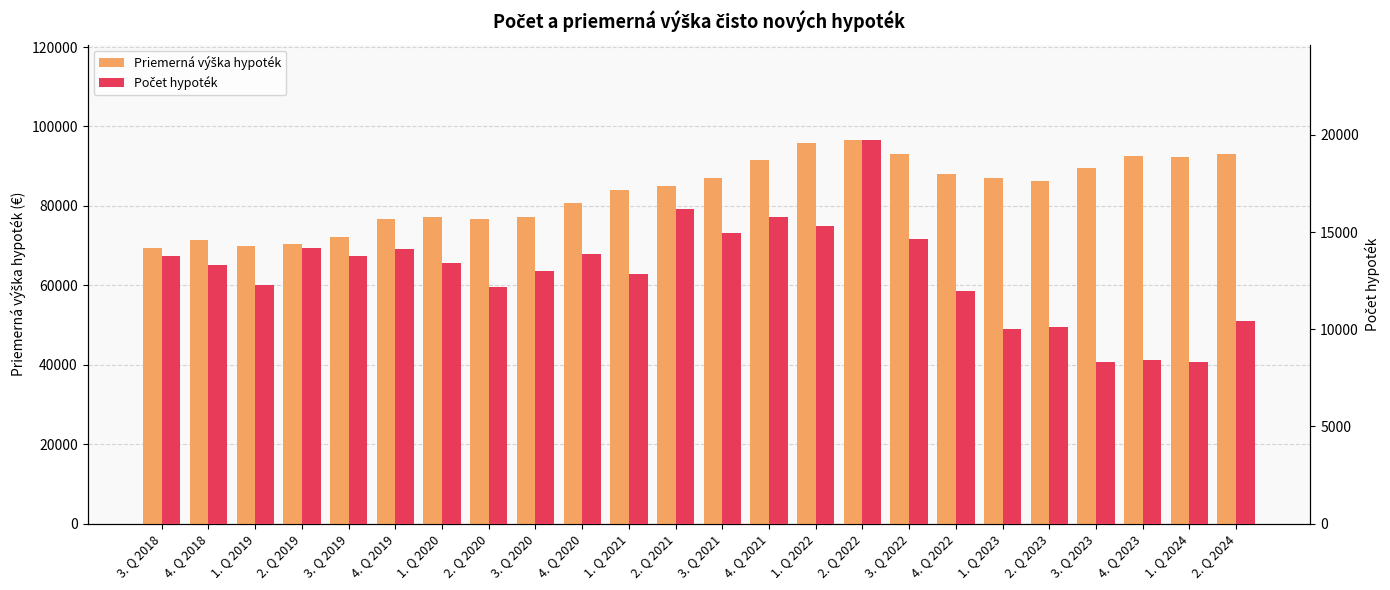

Between 1. Q 2022 and 4. Q 2019, which is larger?

1. Q 2022